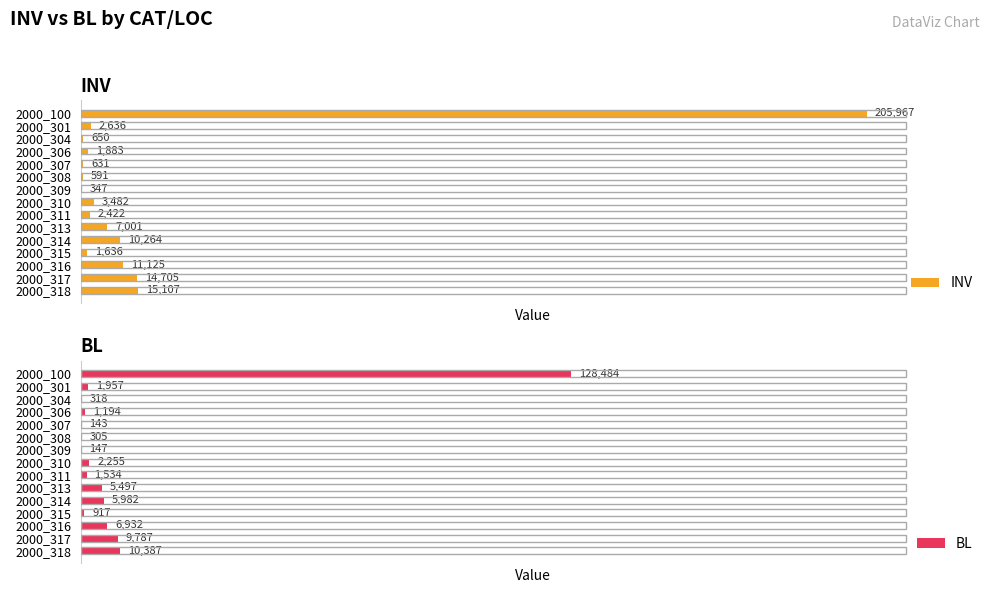

Which category has the highest value in the INV series?

2000_100